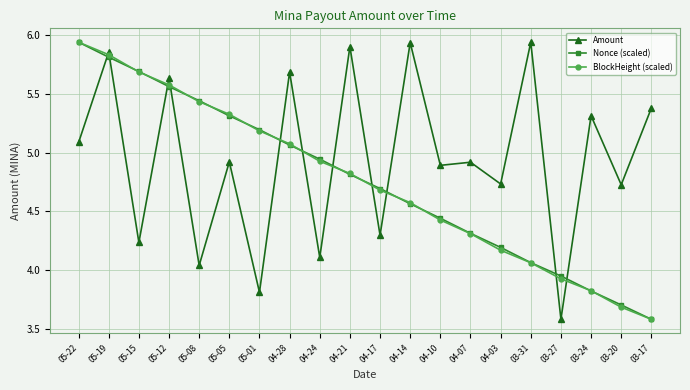

Does the chart have visible grid lines?

Yes